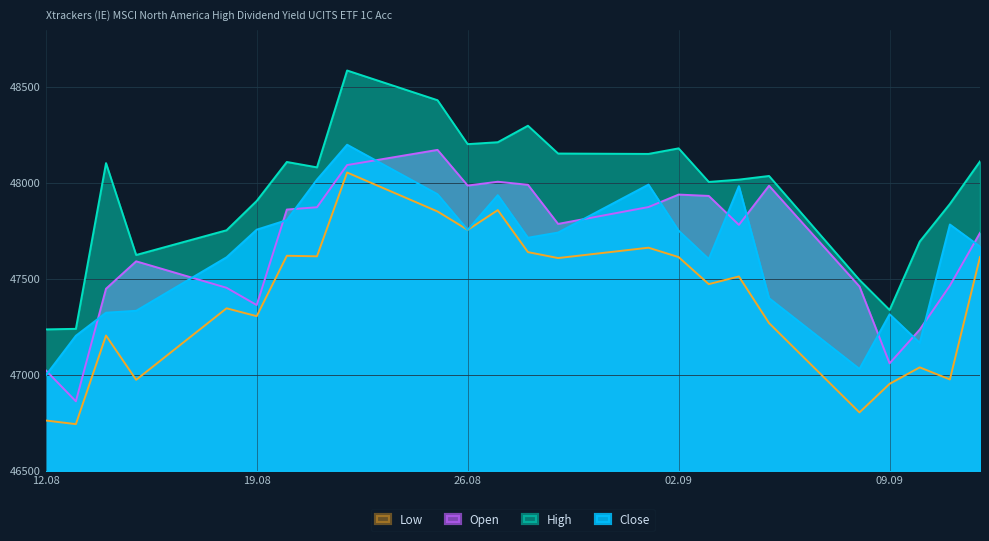

Between 14.08.2025 and 12.09.2025, which series saw the biggest shift?

Low